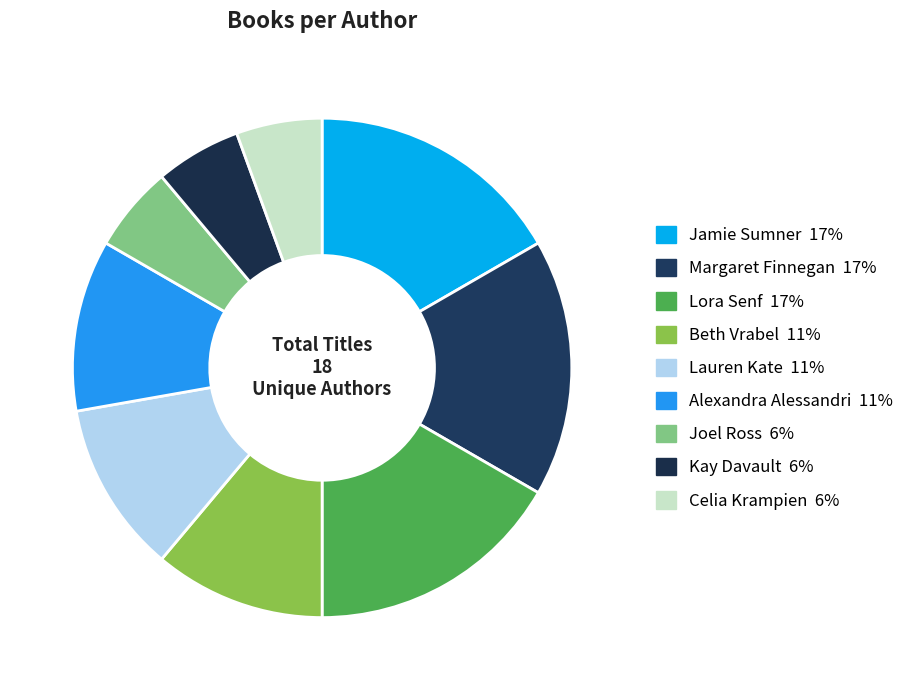

Is there any slice that represents more than half of the pie?

No